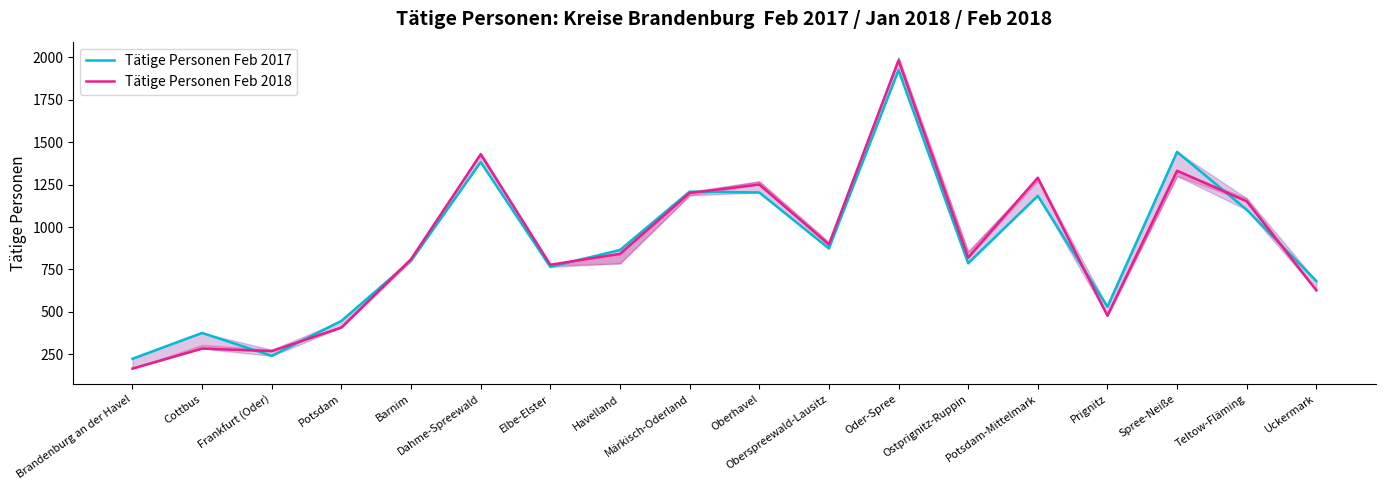

What is the total value across all series at Barnim?

1613